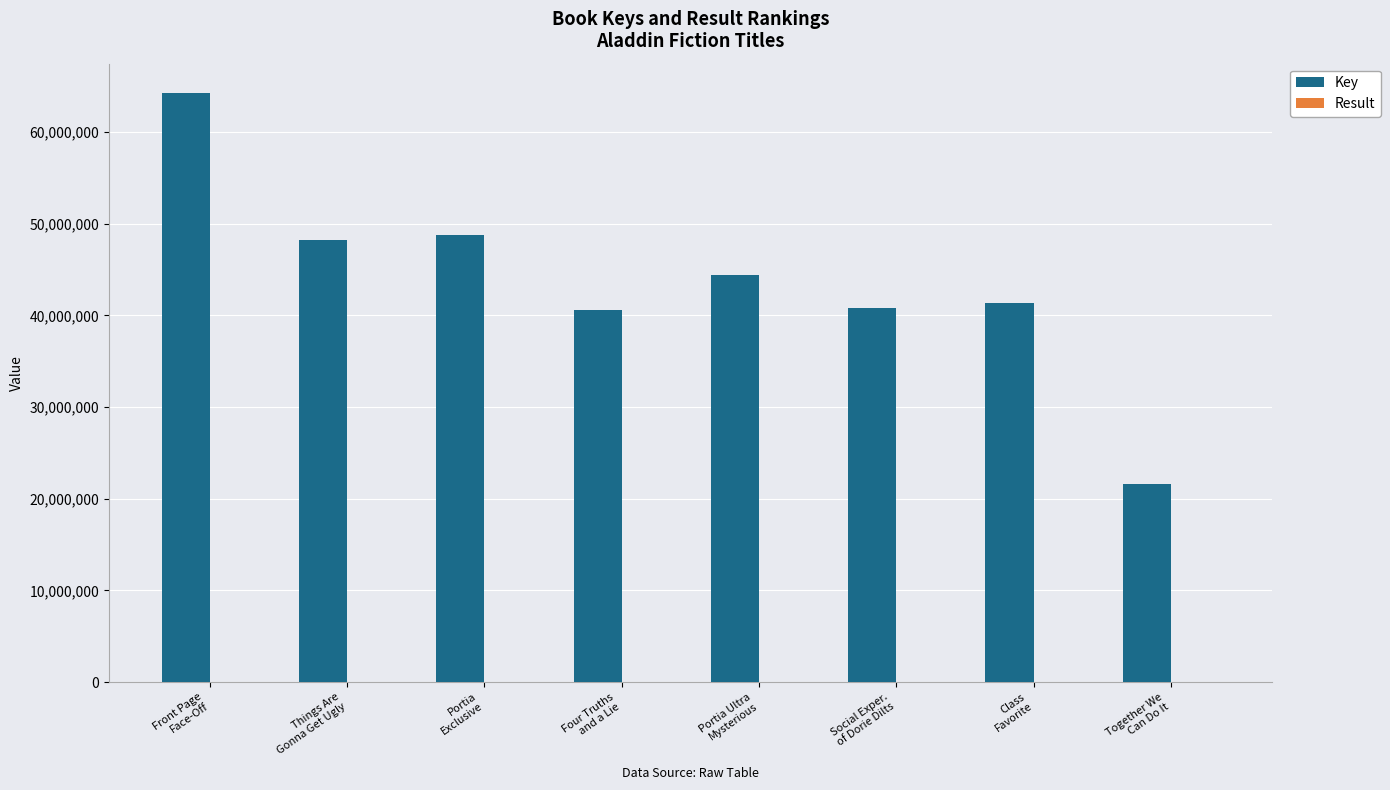

What is the difference between the Key values at Four Truths
and a Lie and Portia Ultra
Mysterious?

3787696